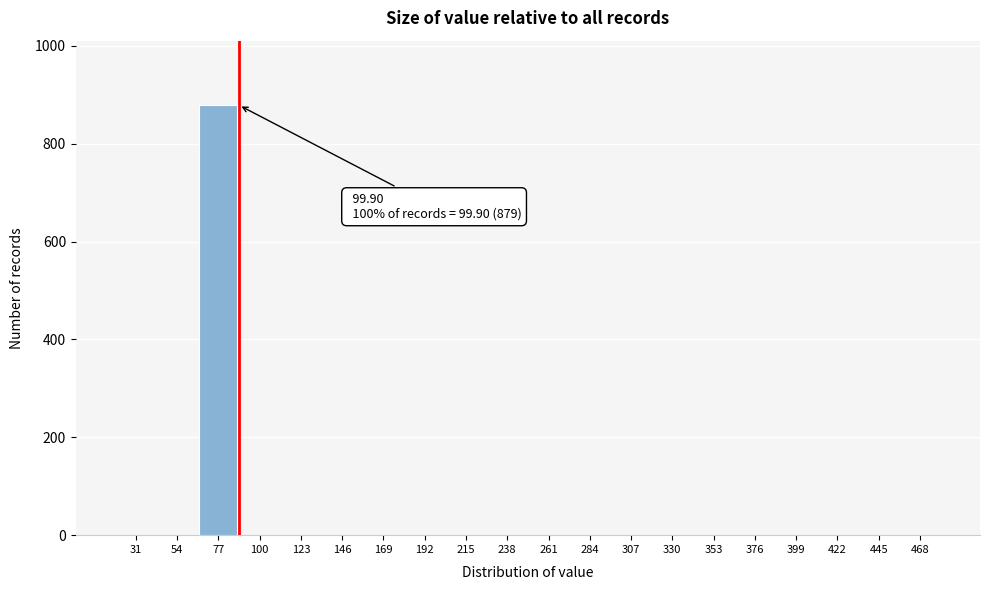

Reading left to right, list all the values displayed in this chart.

31=0	54=0	77=879	100=0	123=0	146=0	169=0	192=0	215=0	238=0	261=0	284=0	307=0	330=0	353=0	376=0	399=0	422=0	445=0	468=0